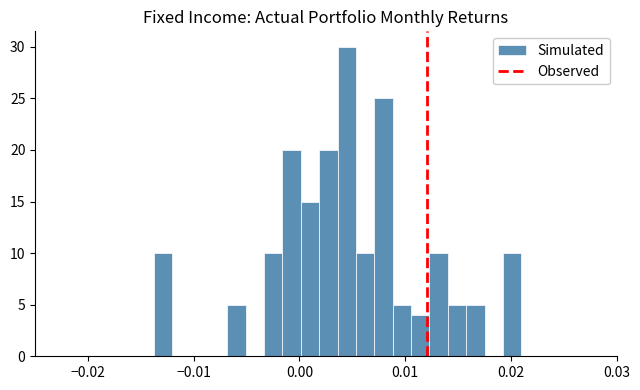

Around what value on the x-axis is the tallest bar? Give the approximate position of its centre, as read against the axis.

0.004